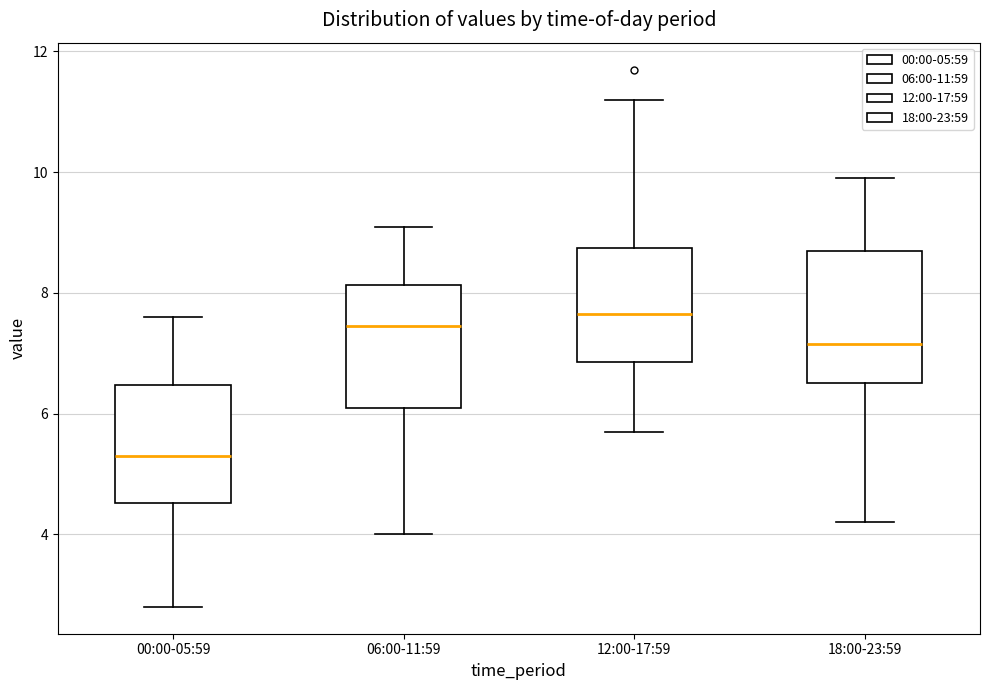

Where does the lower whisker of the box for 18:00-23:59 end on the y-axis? The values are not printed on the chart, so give them approximately, as read against the axis.

4.2